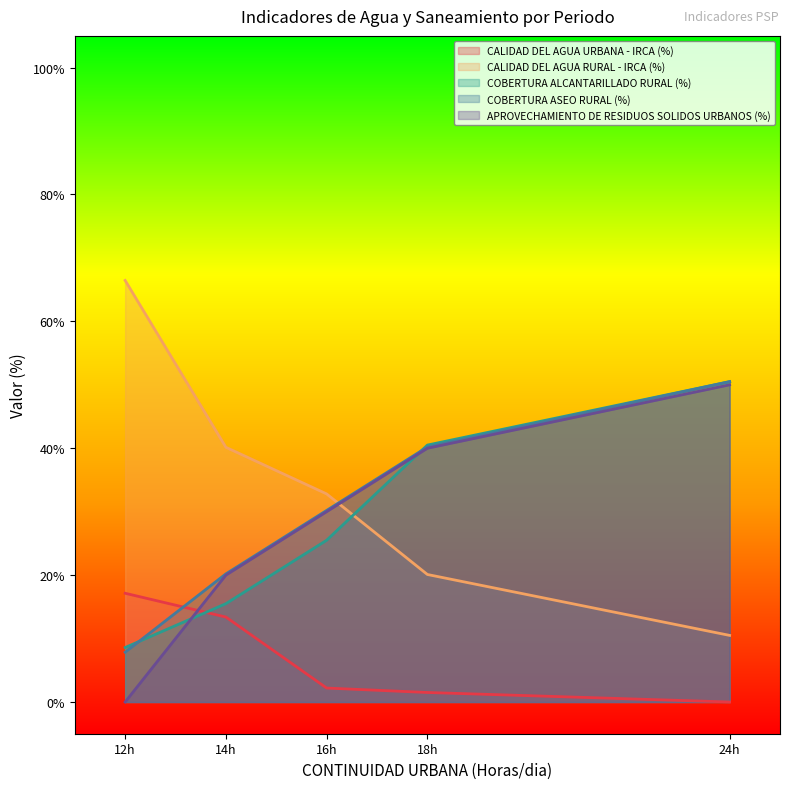

How many values in the CALIDAD DEL AGUA URBANA - IRCA (%) series exceed 2?

3